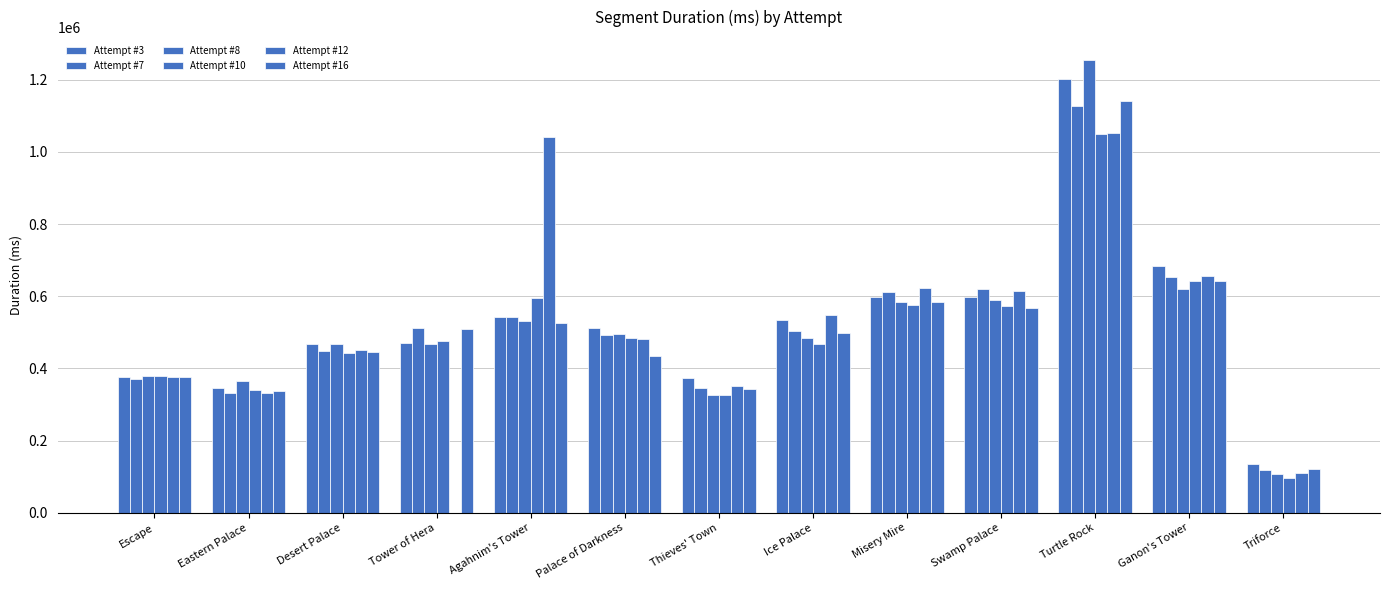

Count the number of data series in this chart.

6